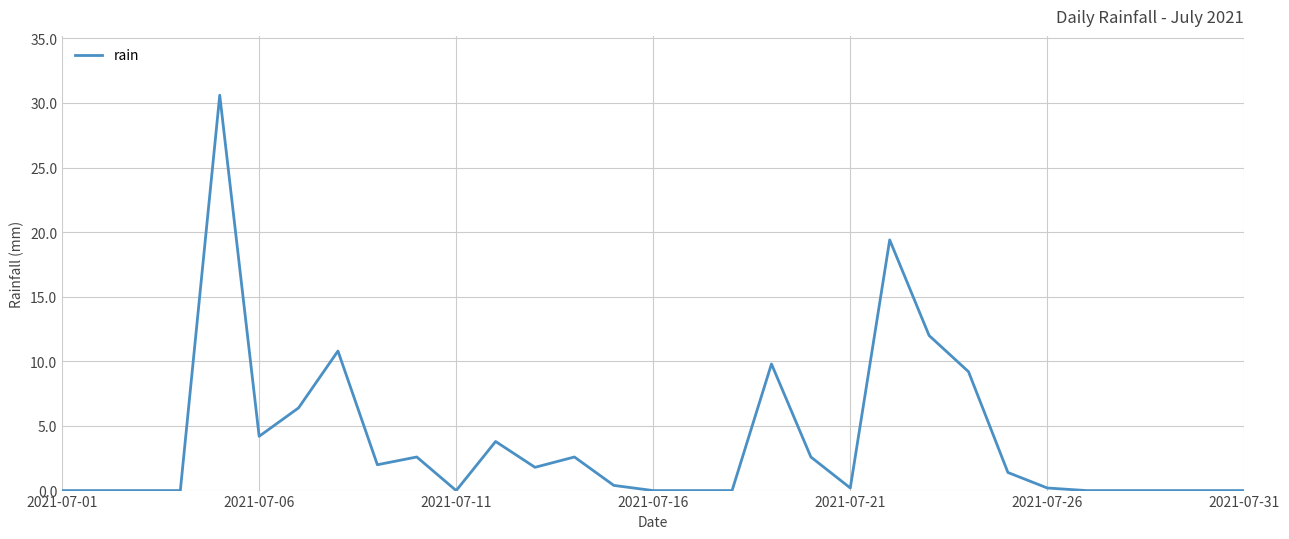

What is the greatest value displayed?

30.6